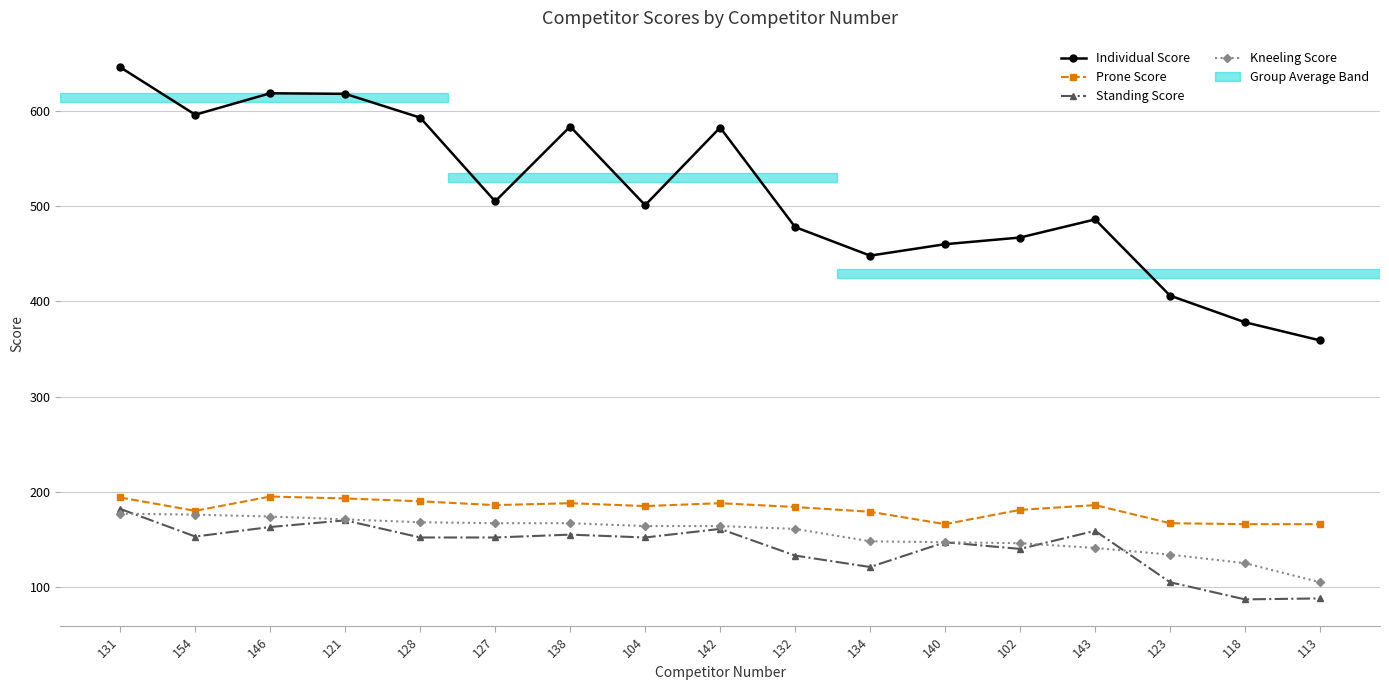

How many lines are shown in the chart?

4